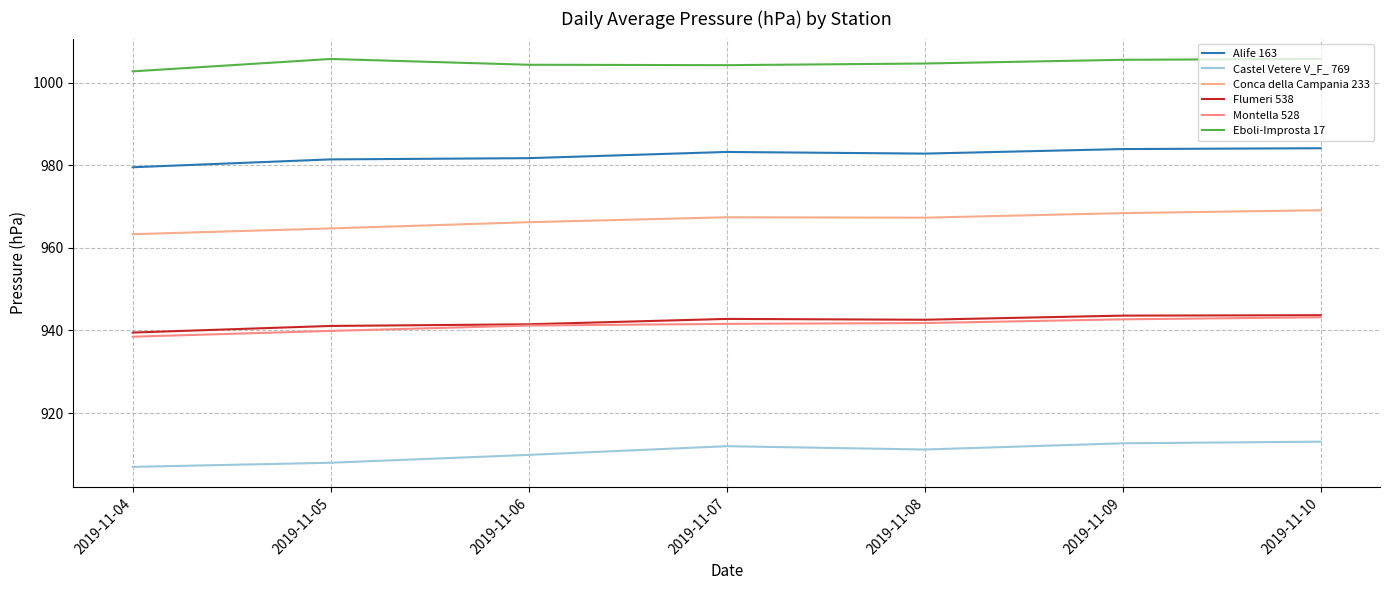

How many lines are shown in the chart?

6